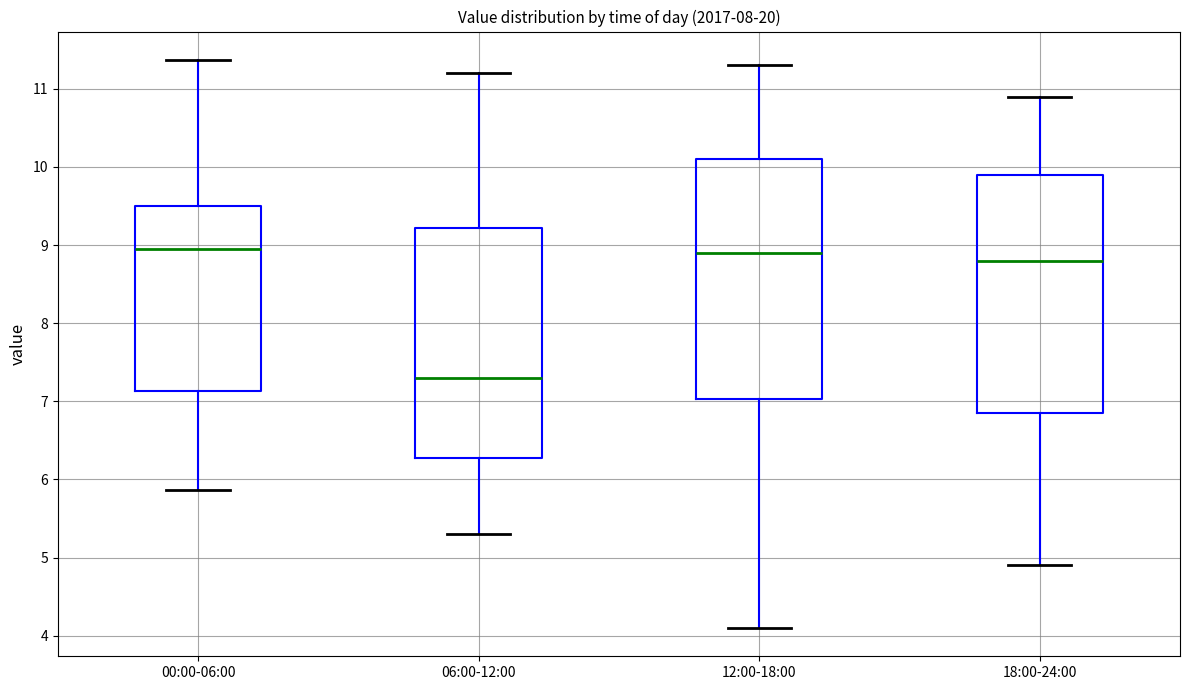

Reading left to right, transcribe this box plot: for each box, give where its median line is, the range the box spans, and where its two whiskers end, as read against the y-axis. The values are not printed on the chart, so give them approximately, as read against the axis.

00:00-06:00: median 9.0, box 7.1 to 9.5, whiskers 5.9 to 11.4
06:00-12:00: median 7.3, box 6.3 to 9.2, whiskers 5.3 to 11.2
12:00-18:00: median 8.9, box 7.0 to 10.1, whiskers 4.1 to 11.3
18:00-24:00: median 8.8, box 6.9 to 9.9, whiskers 4.9 to 10.9